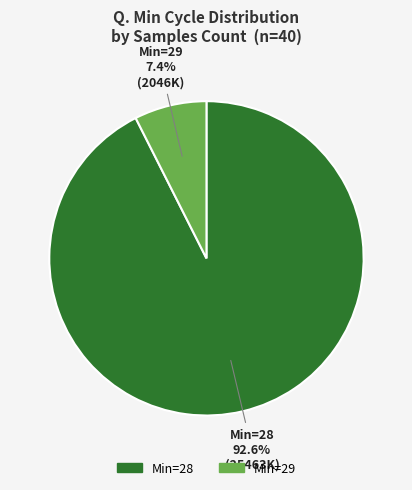

Does any single category account for the majority?

Yes